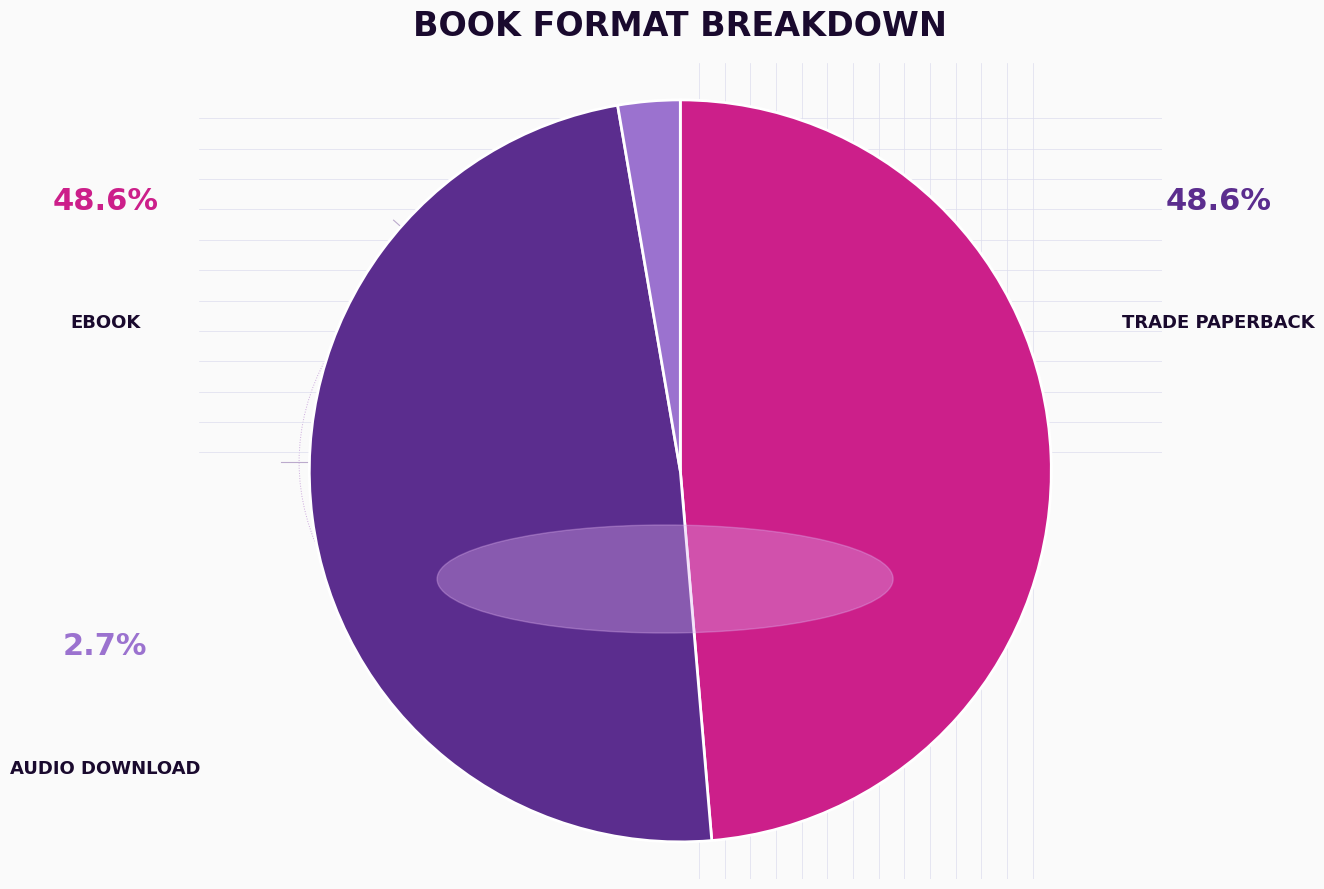

How many slices are in this pie chart?

3